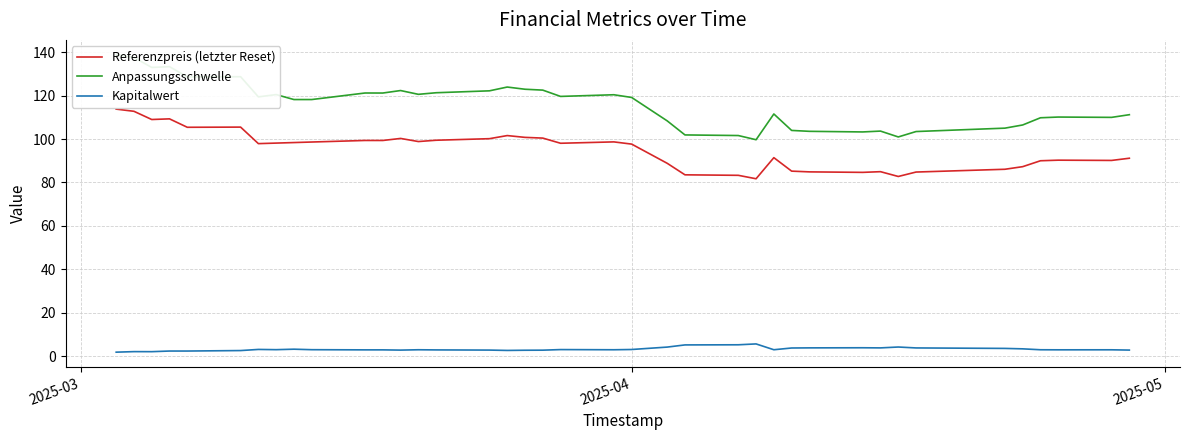

Is it true that Referenzpreis (letzter Reset) equals 53.0 at 2025-03-21?

False